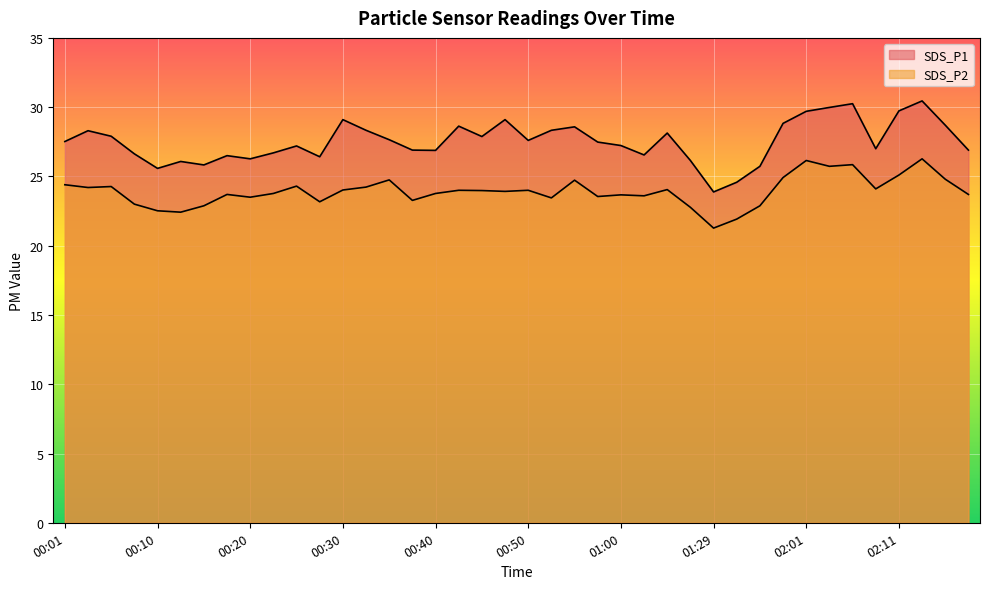

Reading left to right, transcribe all the data shown in this chart.

SDS_P1: 27.5	28.3	27.9	26.6	25.6	26.1	25.8	26.5	26.3	26.7	27.2	26.4	29.1	28.3	27.6	26.9	26.9	28.6	27.9	29.1	27.6	28.3	28.6	27.5	27.2	26.6	28.1	26.1	23.9	24.6	25.7	28.8	29.7	30.0	30.2	27.0	29.7	30.4	28.7	26.9
SDS_P2: 24.4	24.2	24.3	23.0	22.5	22.4	22.9	23.7	23.5	23.8	24.3	23.2	24.0	24.2	24.8	23.3	23.8	24.0	24.0	23.9	24.0	23.4	24.7	23.6	23.7	23.6	24.1	22.8	21.3	21.9	22.9	24.9	26.1	25.7	25.9	24.1	25.1	26.3	24.8	23.7